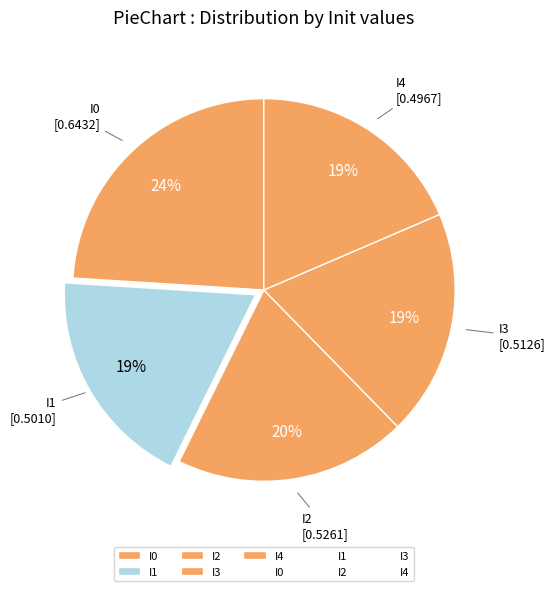

What is the largest slice in the pie chart?

I0